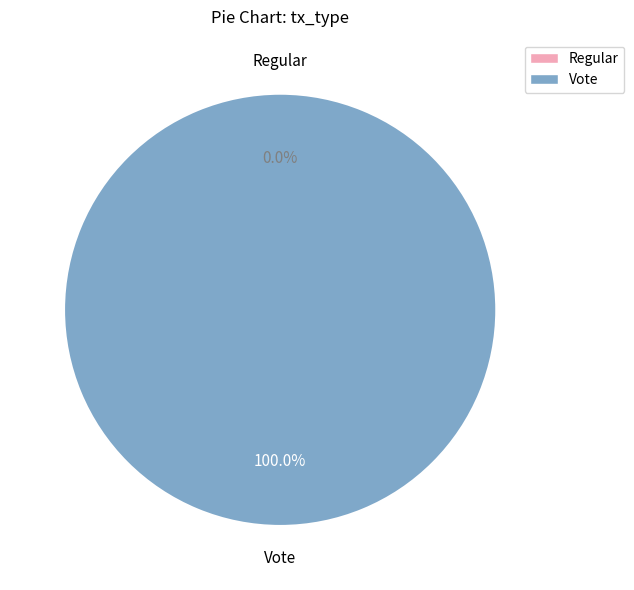

To the nearest percent, what is the difference between the Vote and Regular slice percentages?

100%